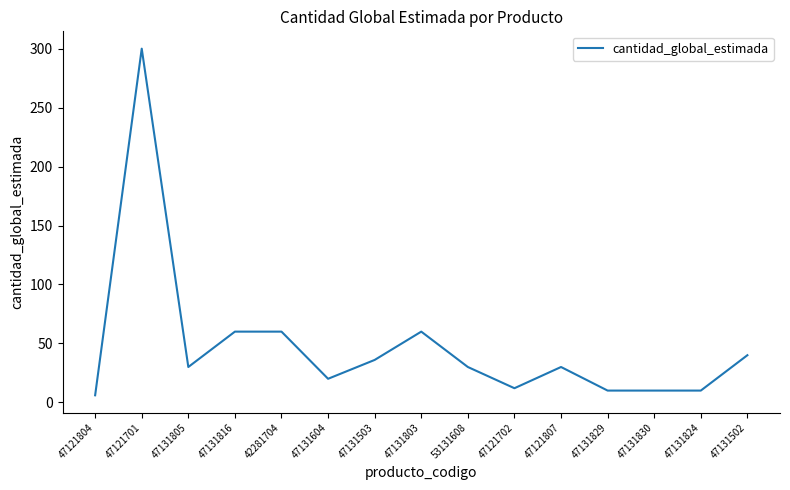

What is the difference between the values at 47131502 and 47131803?

20